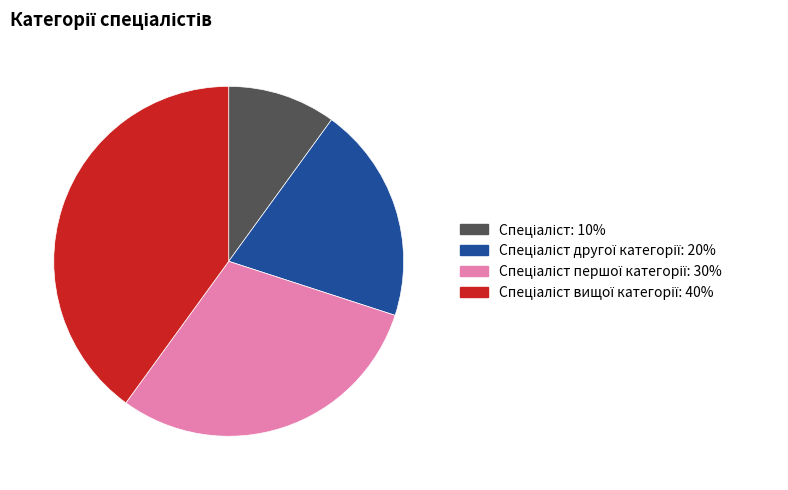

Is there a majority slice in this chart?

No